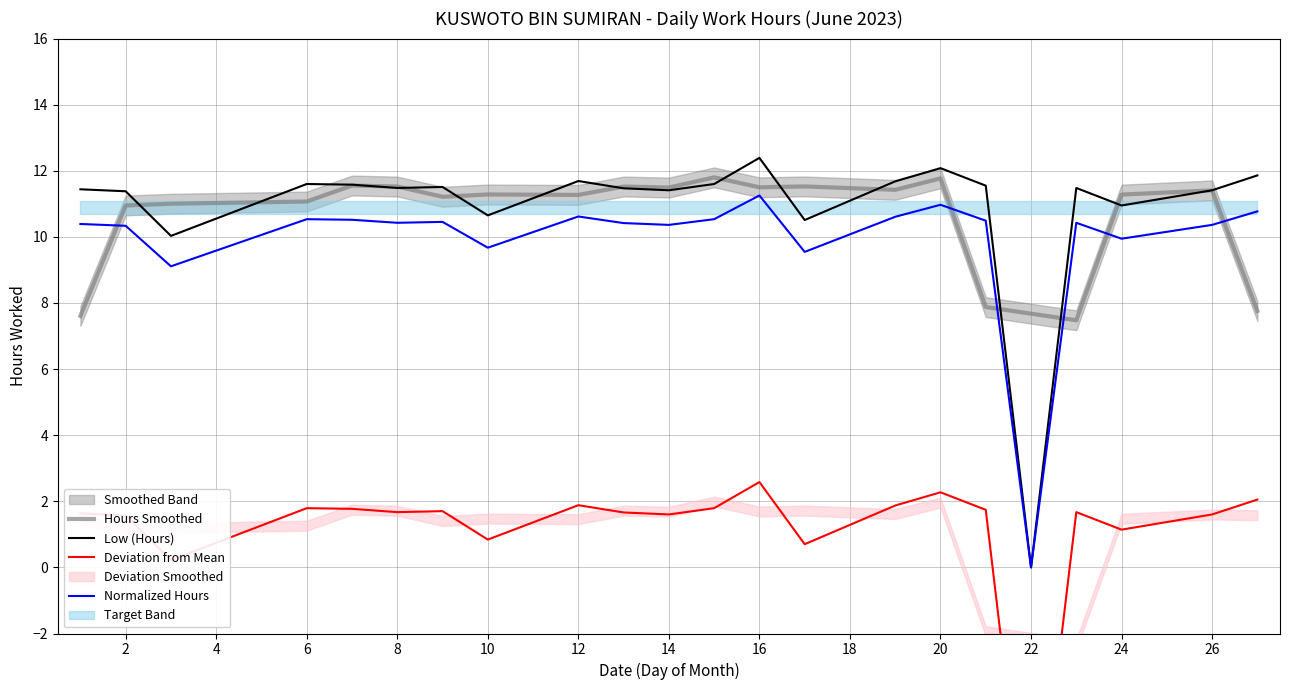

How many negative values does the Deviation from Mean series have?

1